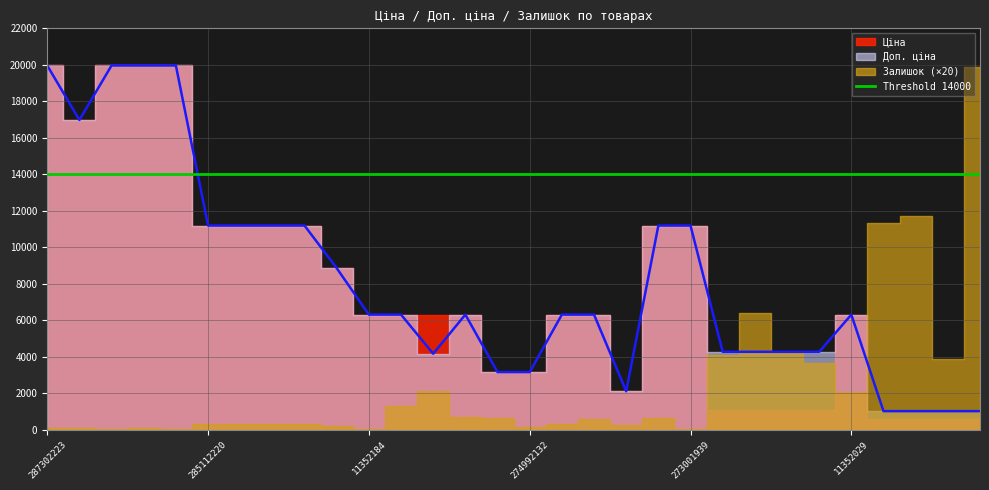

Is it true that Залишок equals 11.9 at 274992152?

False